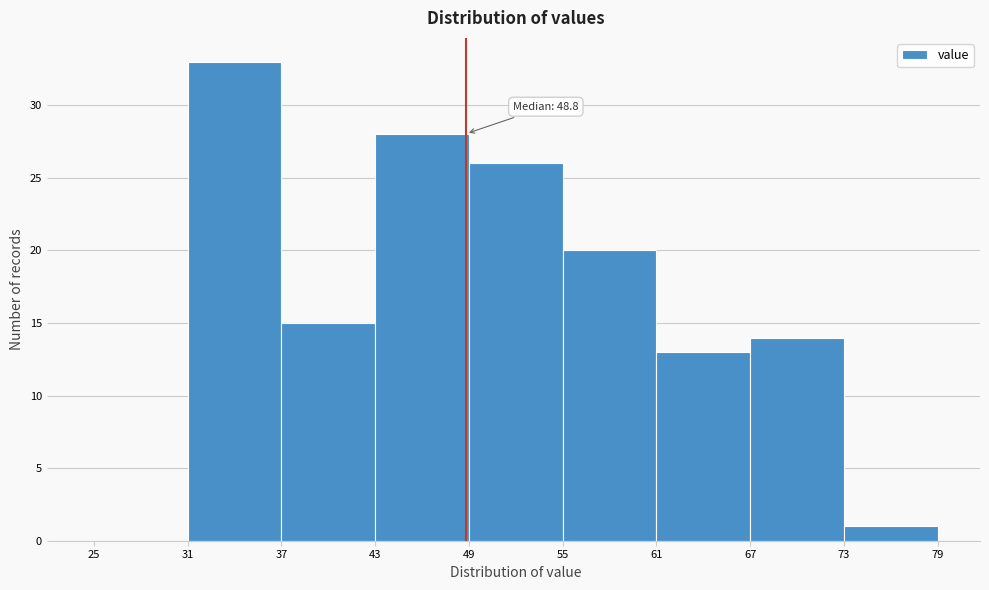

Which range on the x-axis has the tallest bar?

31 to 37